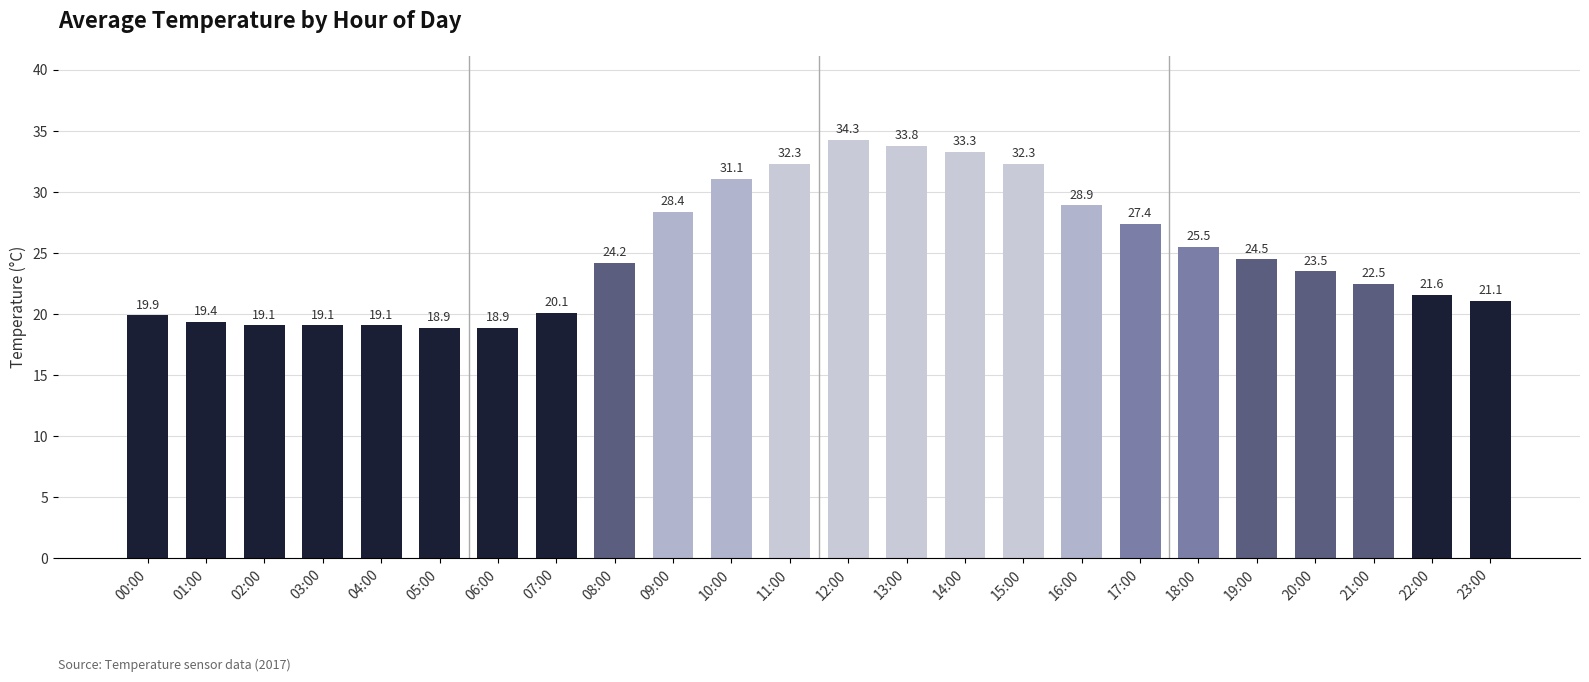

The chart shows a value of 33.8 at 13:00. True or false?

True